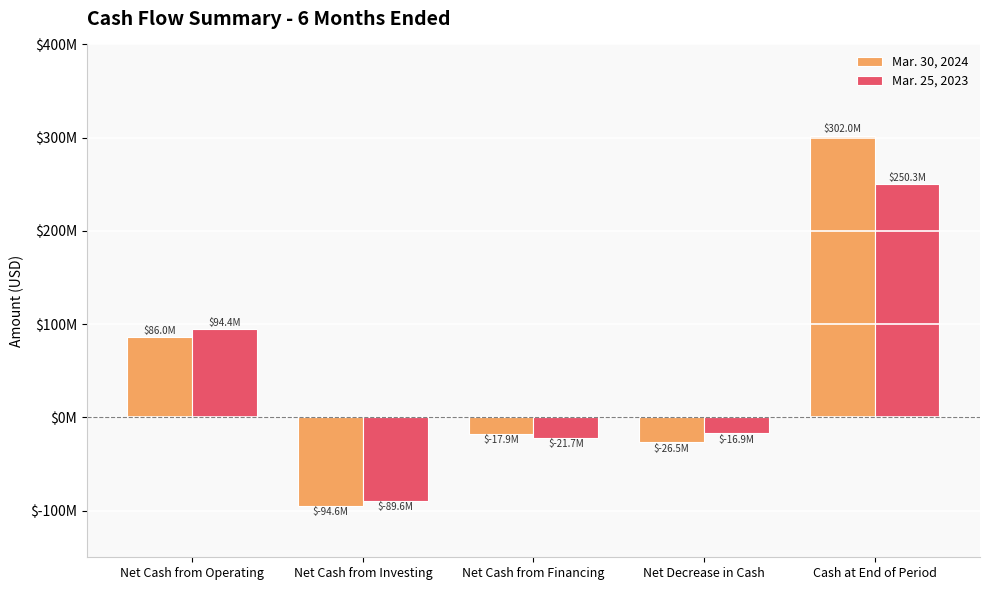

What is the difference between the second highest and second lowest values in the Mar. 25, 2023 series?

116136577